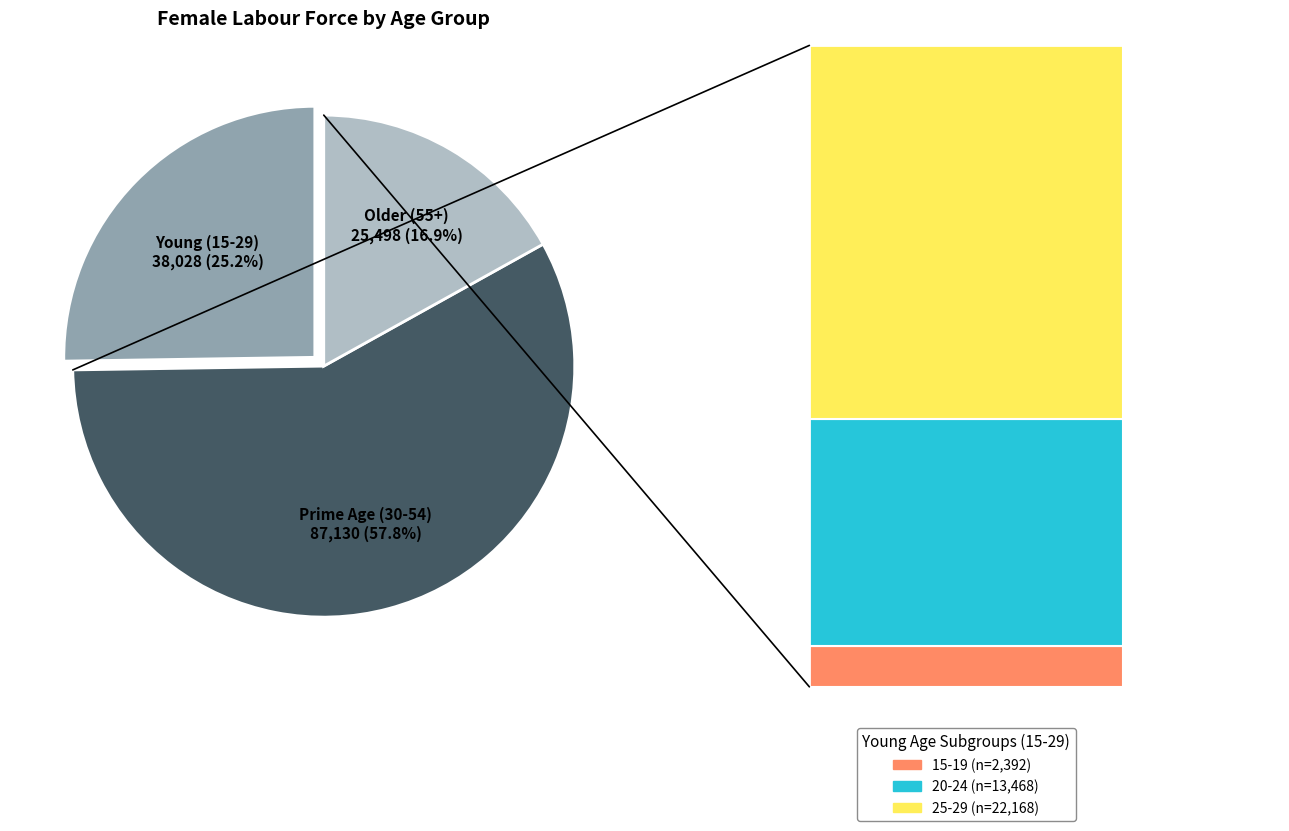

Combined, what portion of the pie is Prime Age (30-54) and Older (55+)?

74.8%